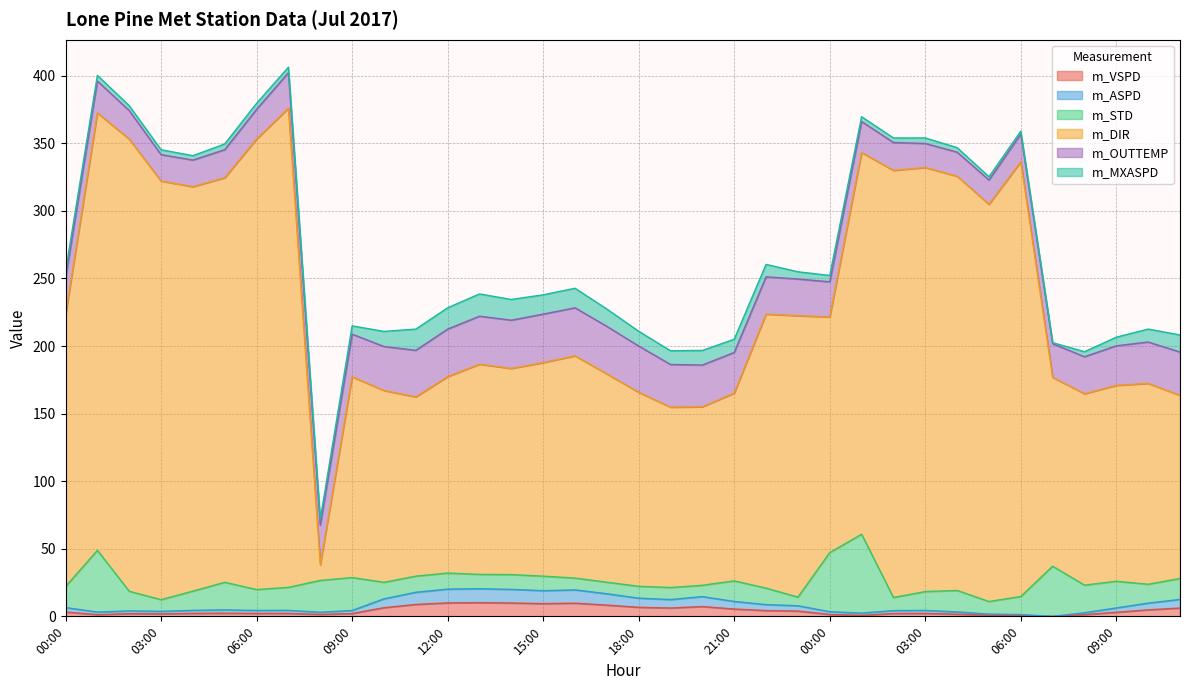

Which label corresponds to the smallest value in the chart?

07:00